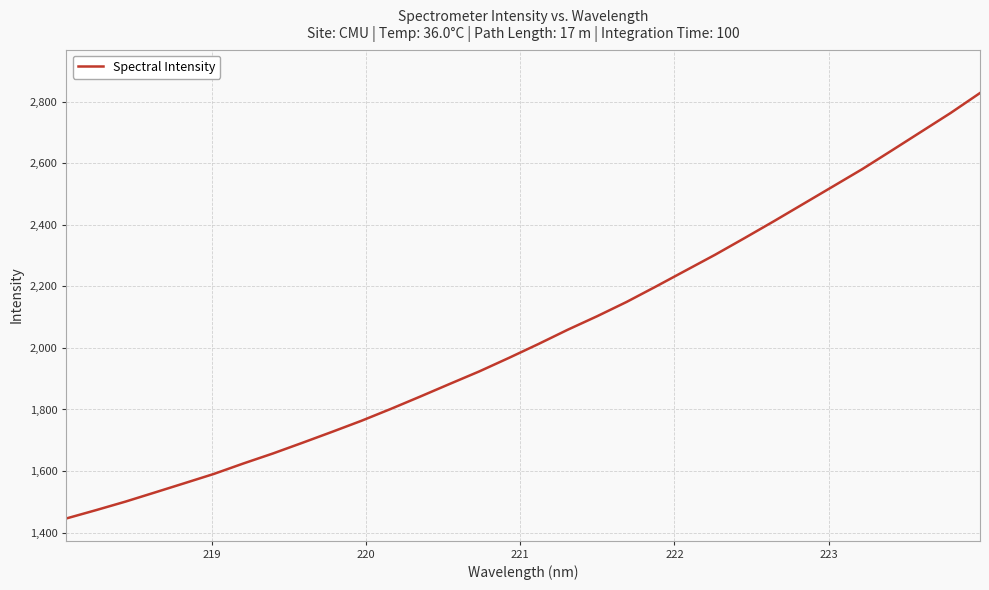

What is the greatest value displayed?

2828.7